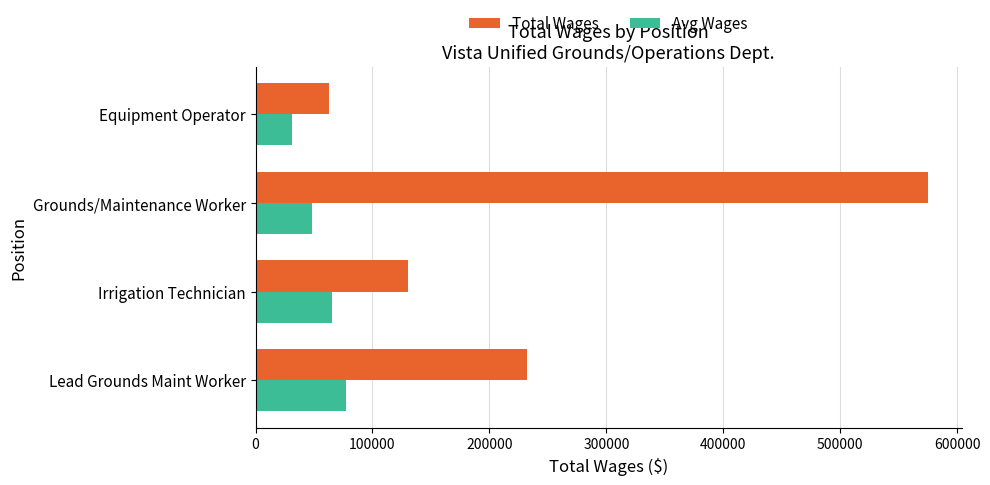

At how many categories does at least one series exceed 468485?

1